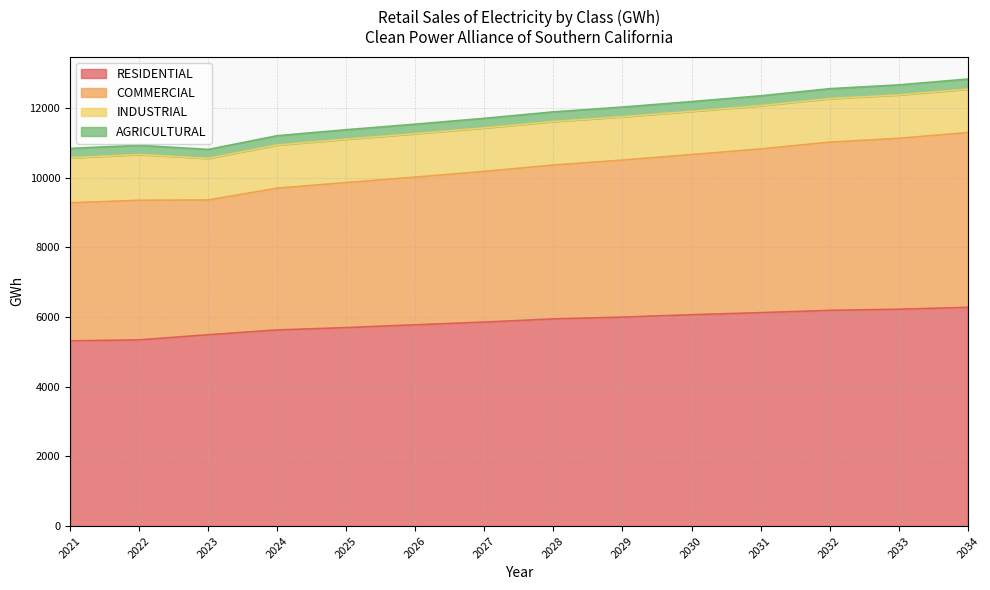

What is the difference between the RESIDENTIAL values at 2021 and 2032?

874.7